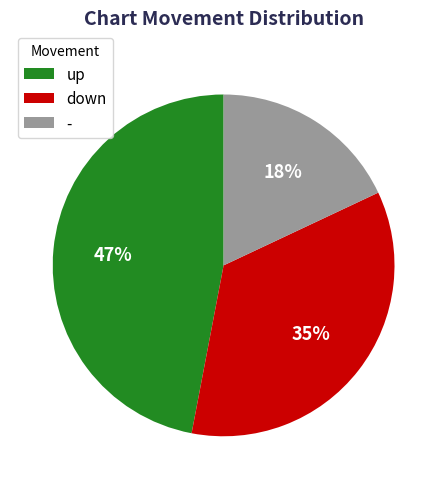

What is the largest slice in the pie chart?

up